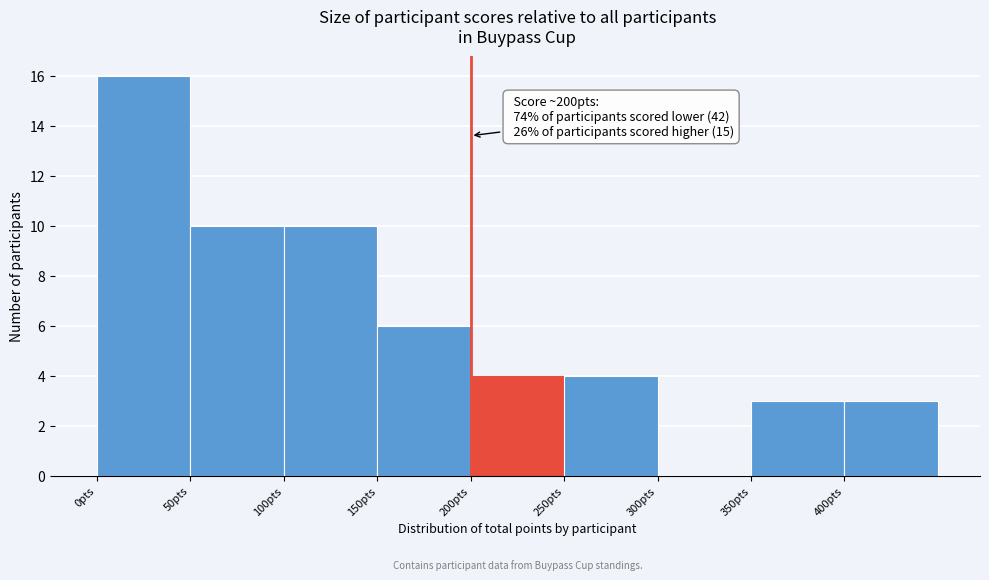

Over which range of the x-axis is the bar tallest?

0 to 50